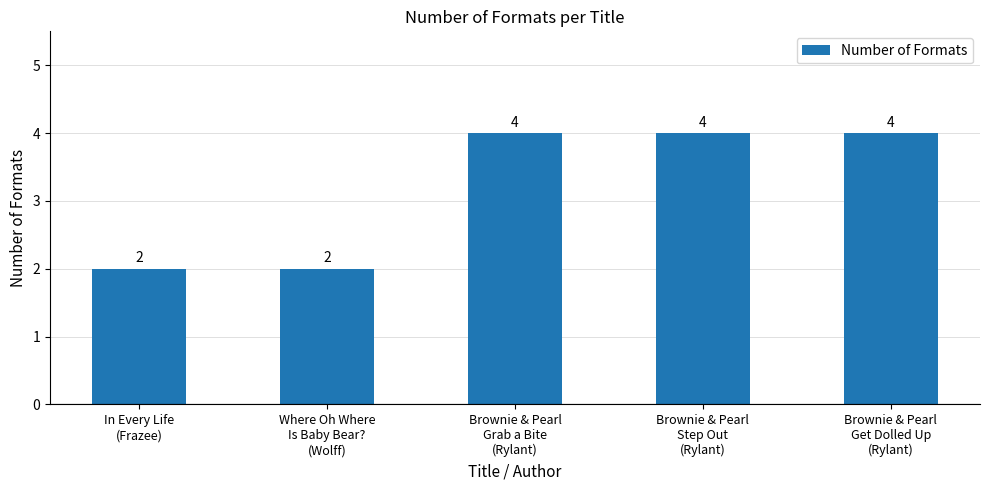

How many bars are there in total?

5